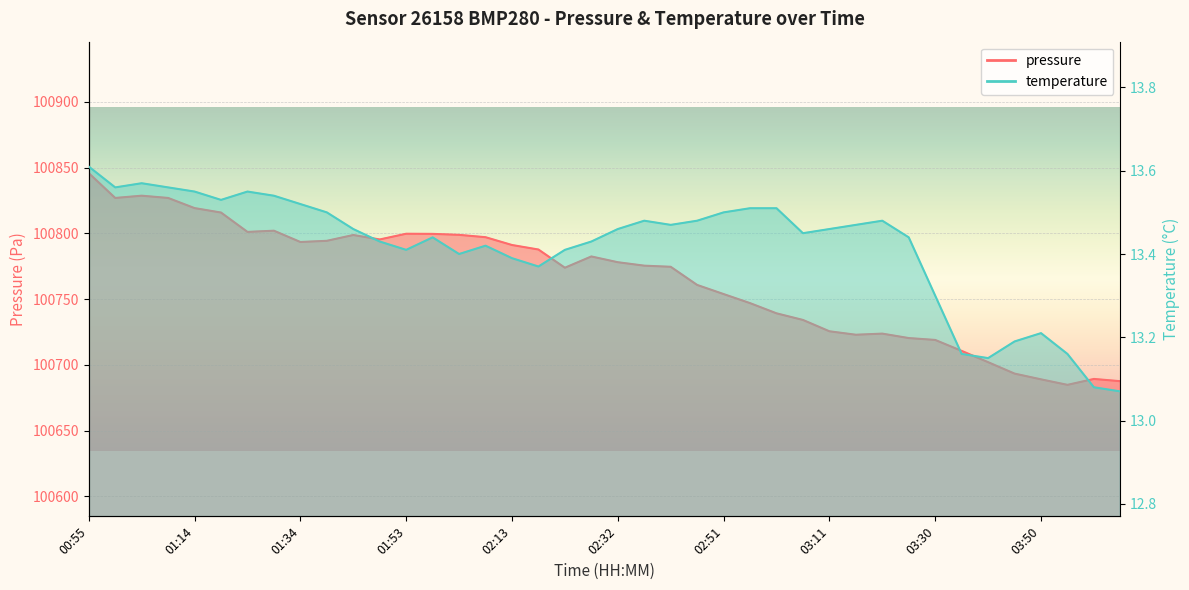

What is the sum of all pressure values?

4030607.6